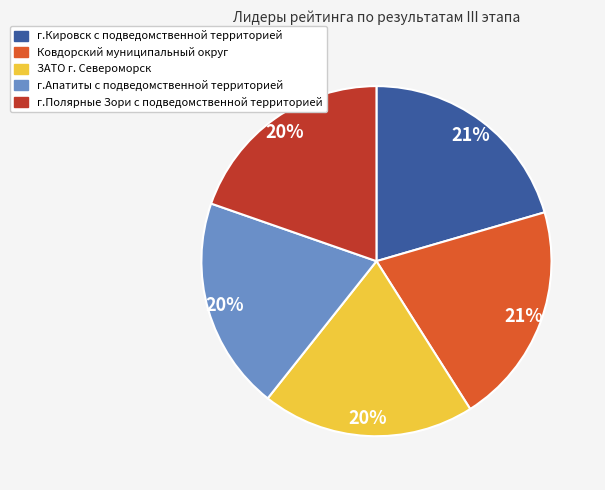

What percentage is the г.Кировск с подведомственной территорией slice, to the nearest percent?

21%